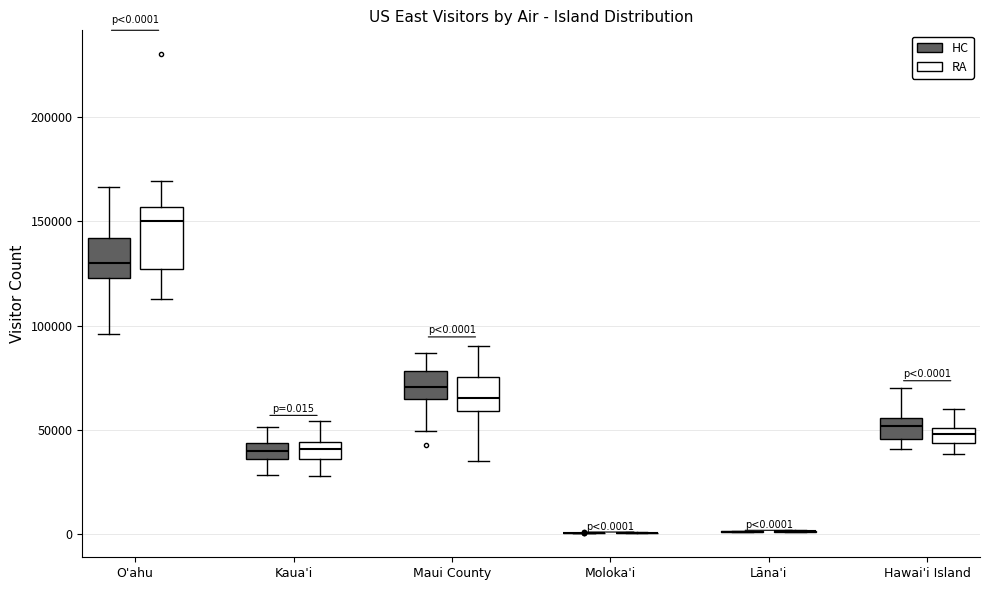

Comparing the boxes themselves (not the whiskers), which one is the tallest?

O'ahu (RA)